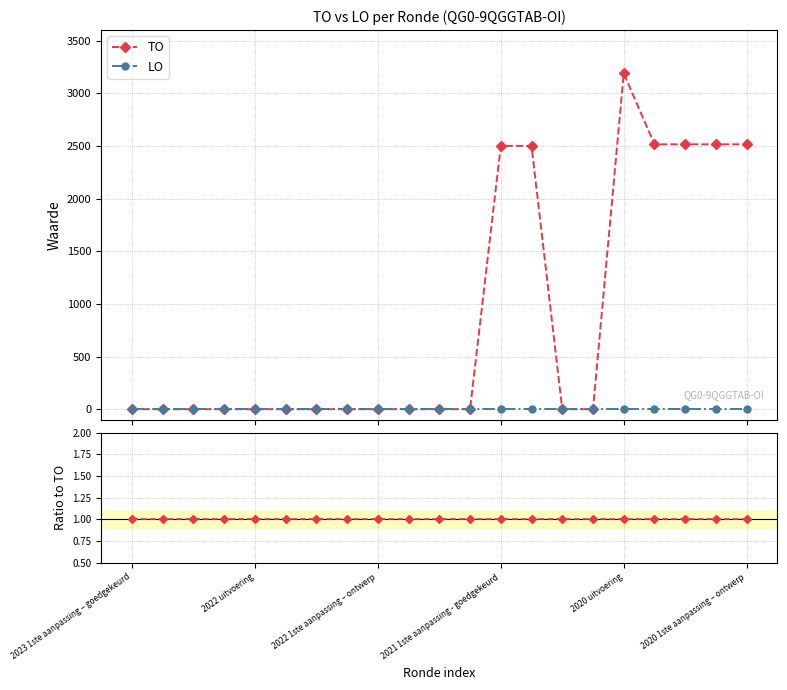

What is the spread (max minus min) of values at 19?

2515.0